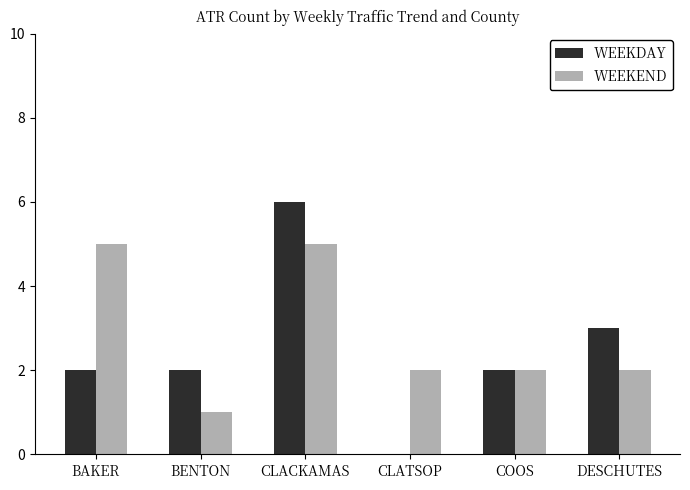

What is the sum of all WEEKEND values?

17